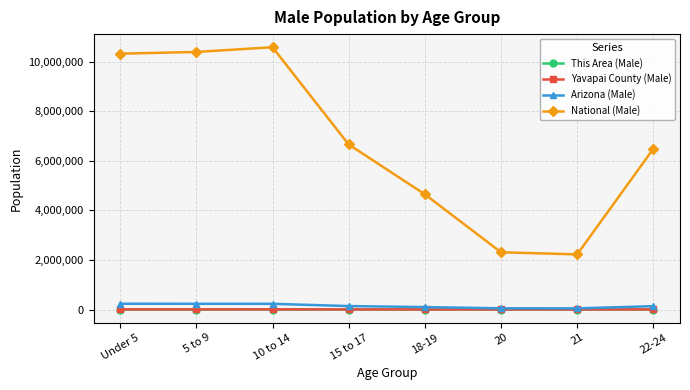

The Yavapai County (Male) series shows 6090 at 10 to 14. True or false?

True